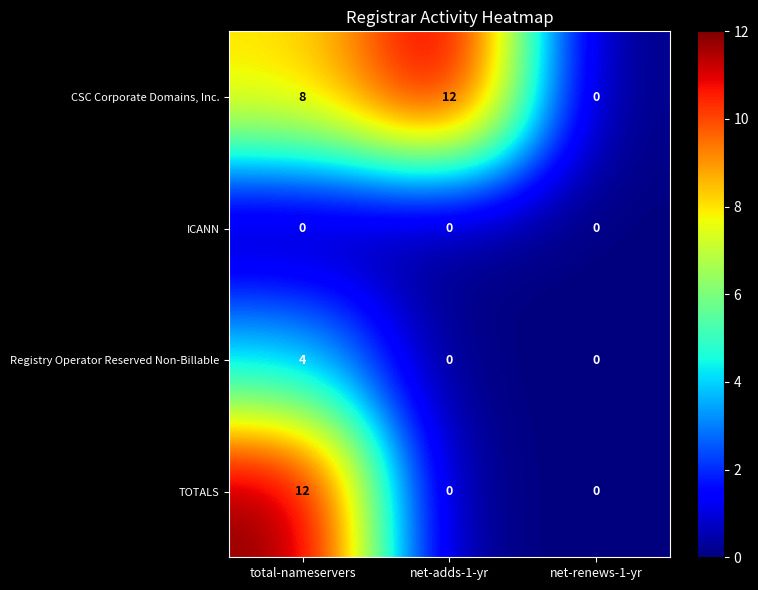

Count the number of categories in the chart.

3